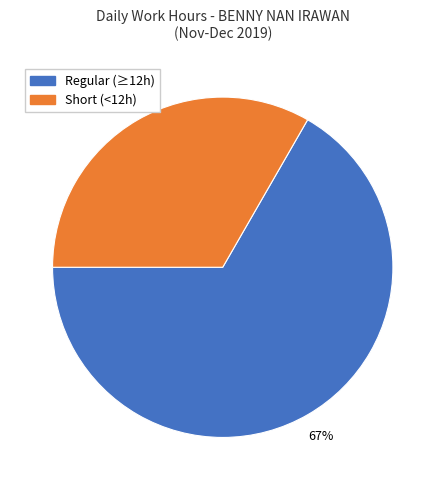

True or false: Regular (≥12h) accounts for 67% of the total.

True